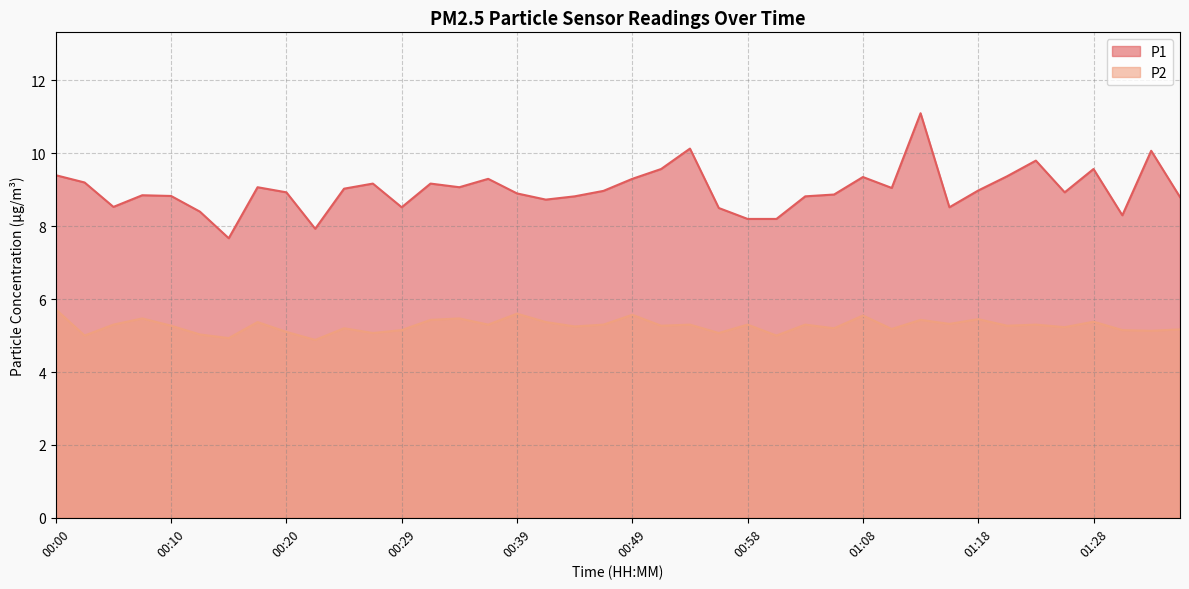

Where is the first local maximum for P1?

00:08